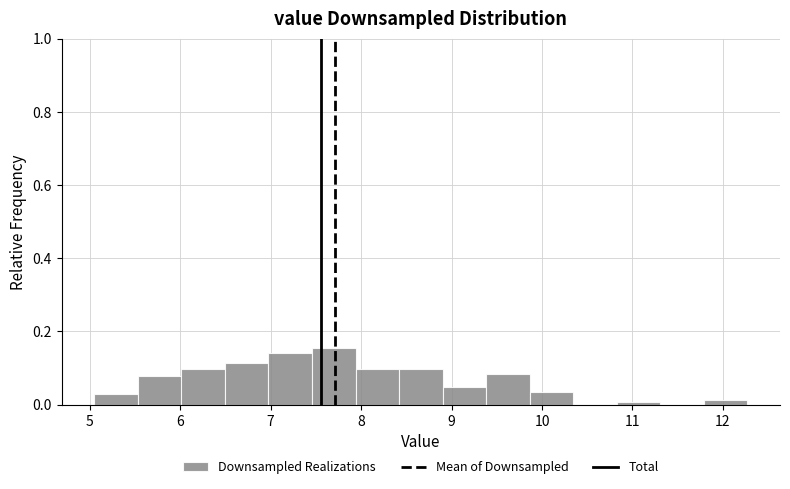

Reading left to right, list every bar in this chart as the range it spans on the x-axis followed by its height. Neither the bar edges nor the heights are printed on the chart, so give them approximately, as read against the axes.

5.1 to 5.5: 0.02
5.5 to 6.0: 0.08
6.0 to 6.5: 0.10
6.5 to 7.0: 0.12
7.0 to 7.5: 0.14
7.5 to 7.9: 0.16
7.9 to 8.4: 0.10
8.4 to 8.9: 0.10
8.9 to 9.4: 0.04
9.4 to 9.9: 0.08
9.9 to 10.3: 0.04
10.3 to 10.8: 0
10.8 to 11.3: under 0.02
11.3 to 11.8: 0
11.8 to 12.3: under 0.02